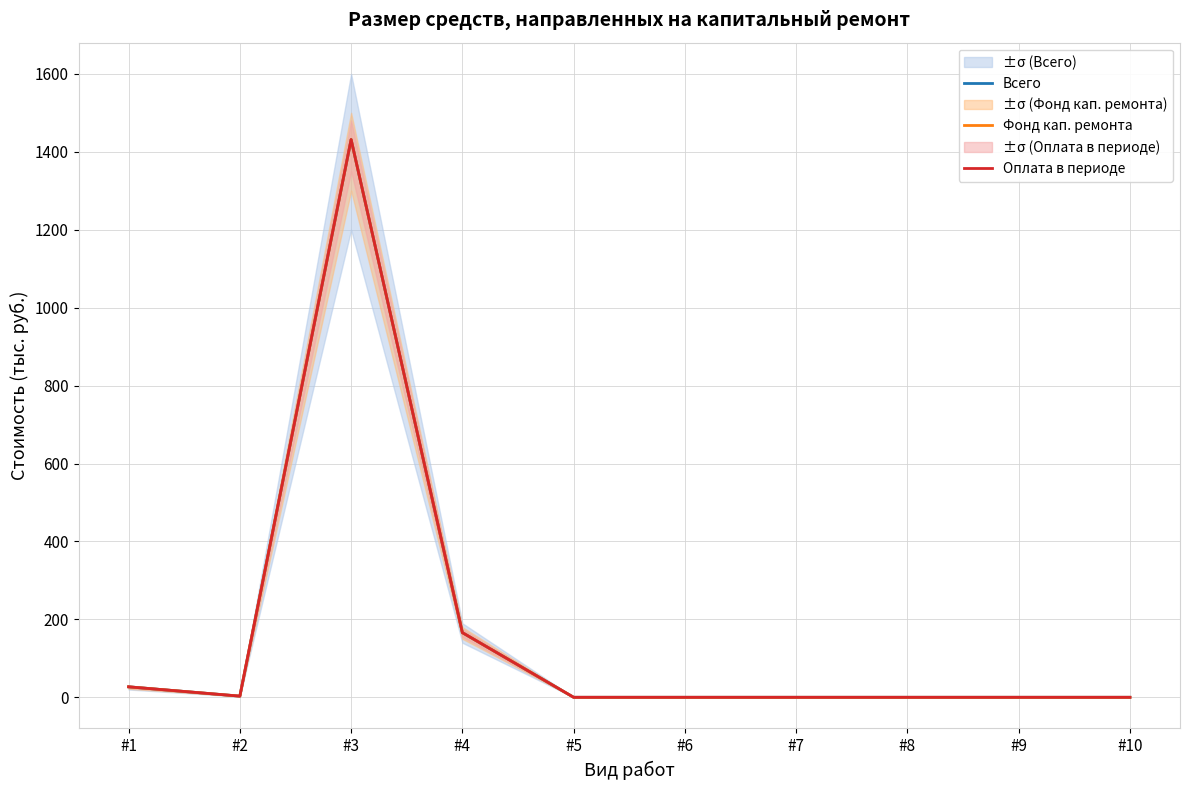

The value of Всего at #4 is 110.0. True or false?

False